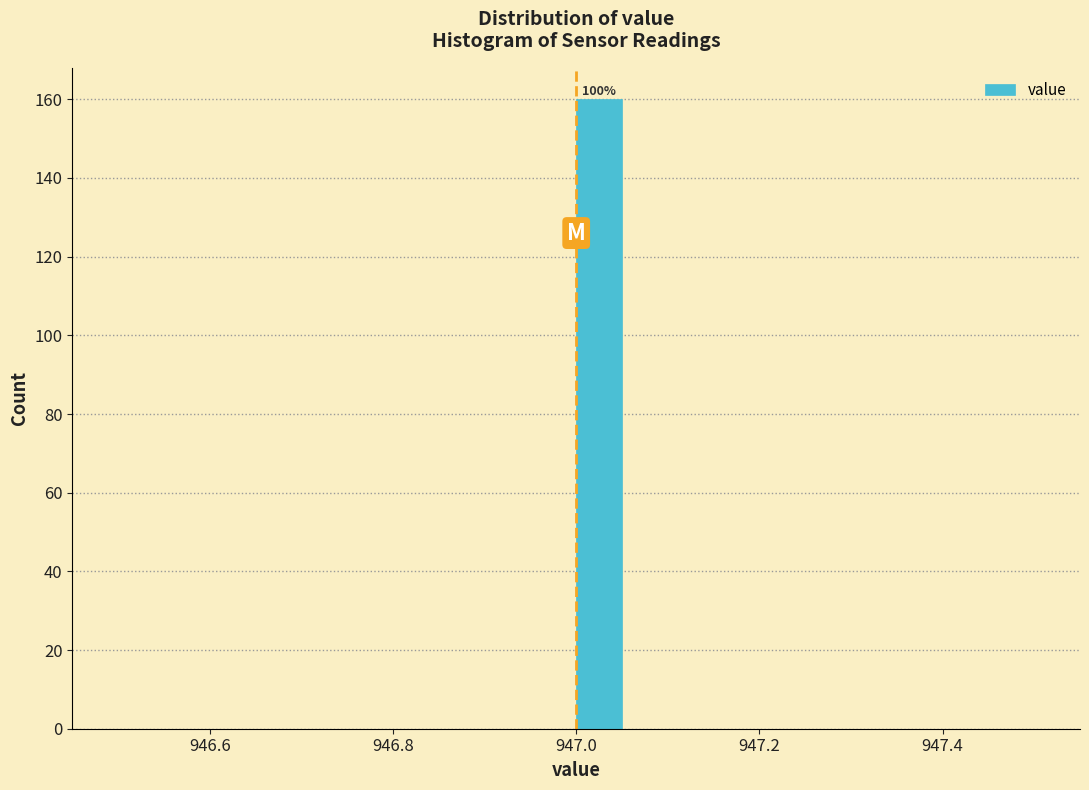

Read against the x-axis, roughly where is the centre of the tallest bar?

947.02